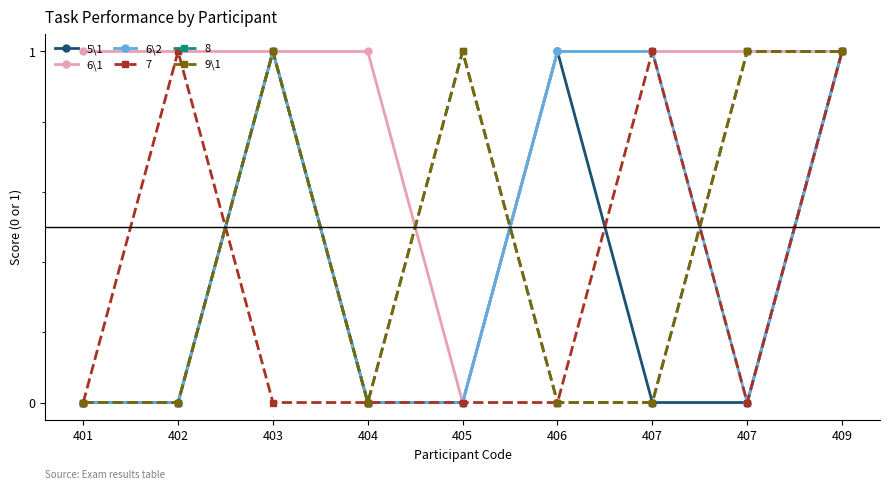

Count the 6\1 values in the range 1 to 2.

8